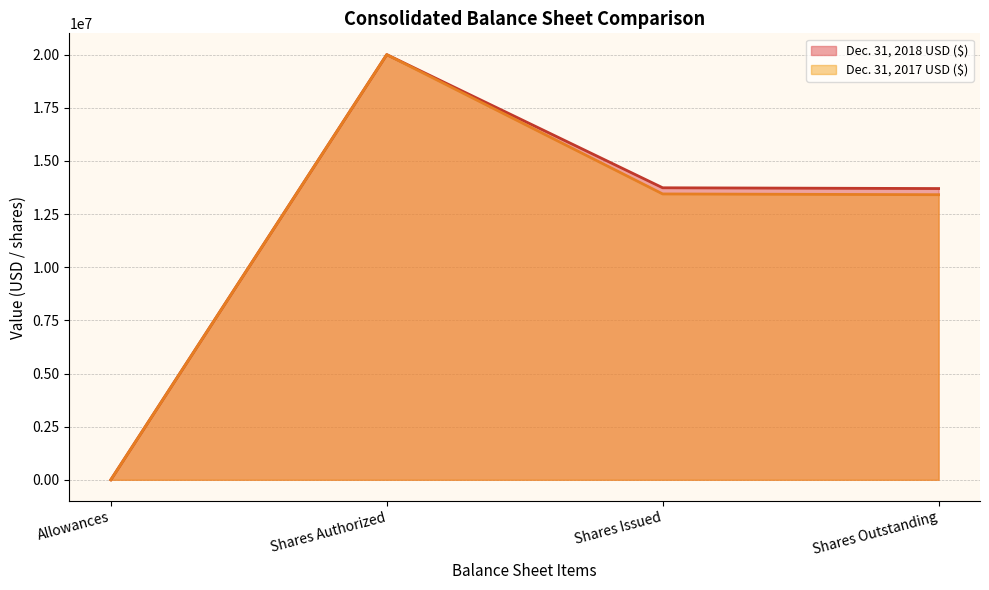

List the series in order of their peak value, highest first.

Dec. 31, 2018 USD ($), Dec. 31, 2017 USD ($)